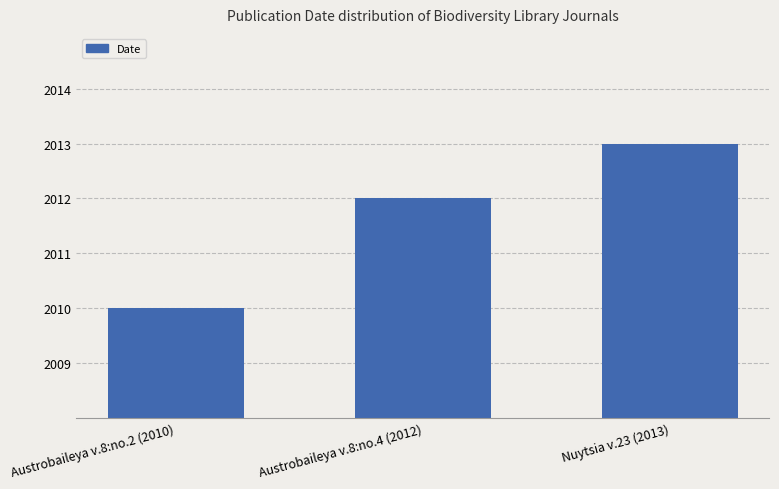

What is the ratio of the value at Nuytsia v.23 (2013) to the value at Austrobaileya v.8:no.2 (2010)?

1.0